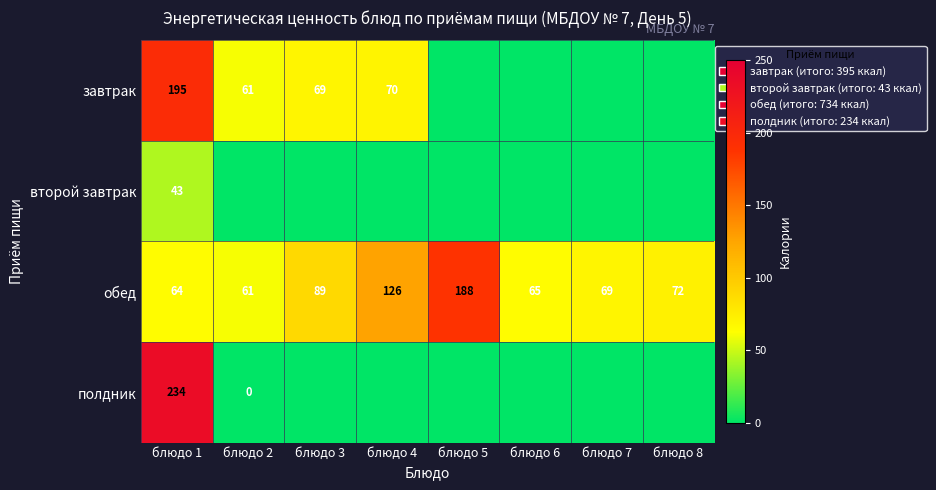

What is the difference between the maximum and minimum values in the обед series?

127